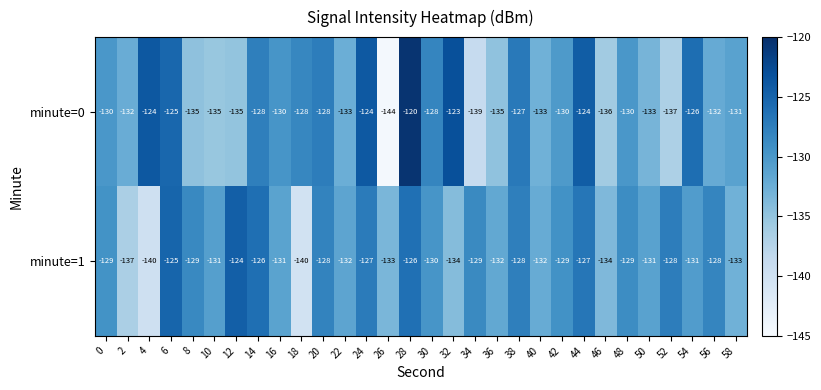

List the series in order of their peak value, highest first.

minute=0, minute=1